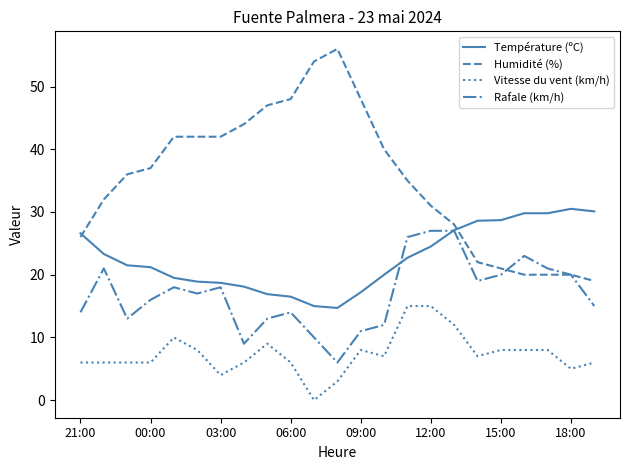

Which series has the largest range (max minus min)?

Humidité (%)